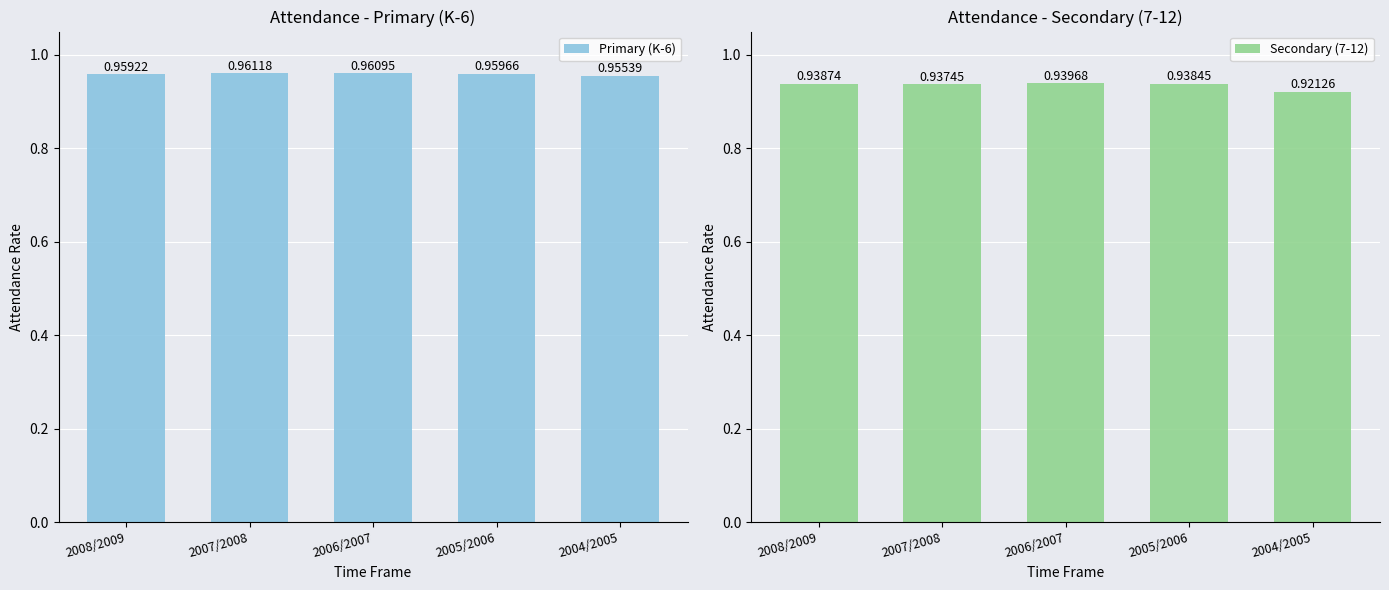

Is the value of Primary (K-6) at 2008/2009 greater than the value of Secondary (7-12) at 2005/2006?

Yes